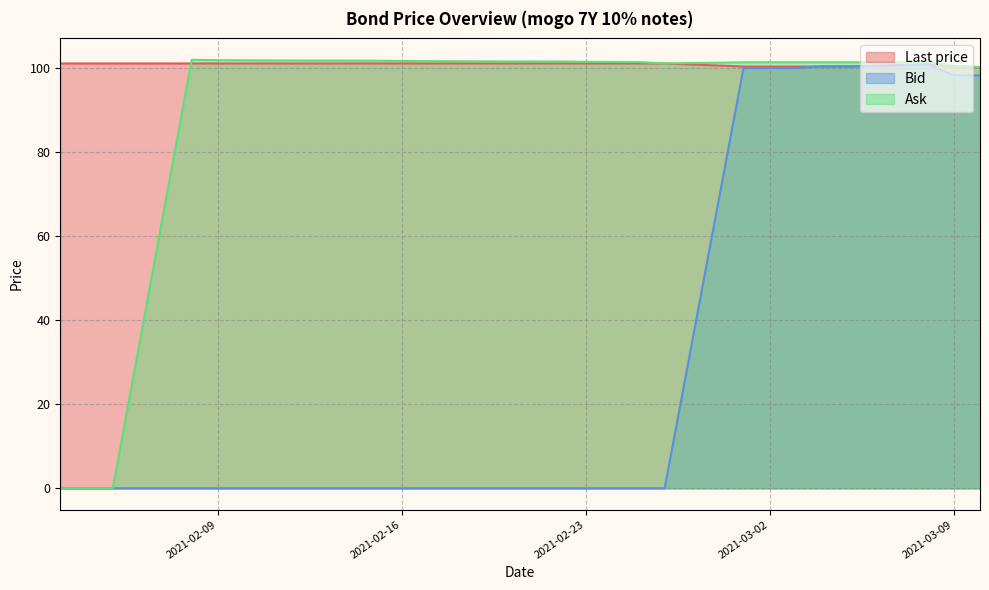

After their last crossing, which series has the higher values: Last price or Bid?

Last price